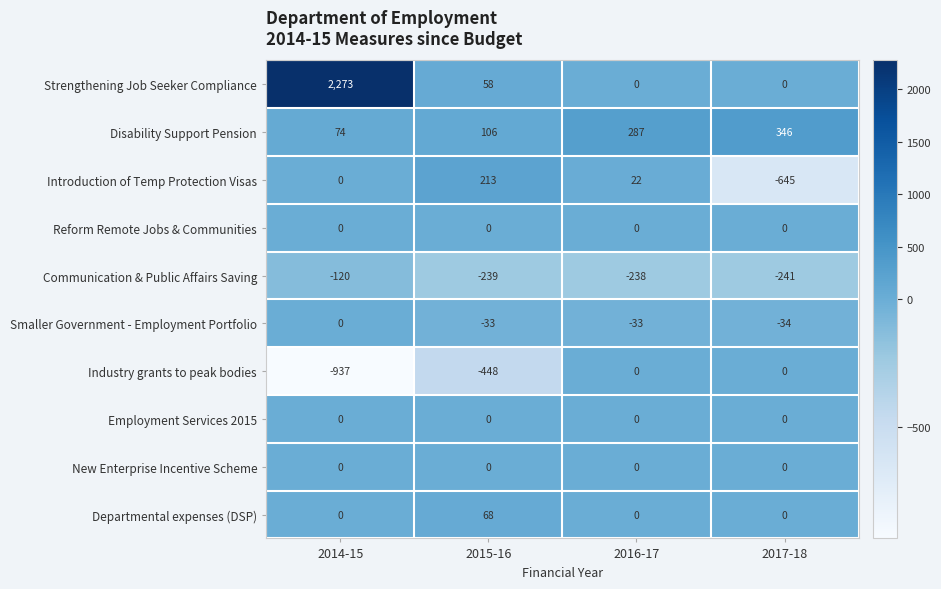

What is the total value across all series at 2014-15?

1290